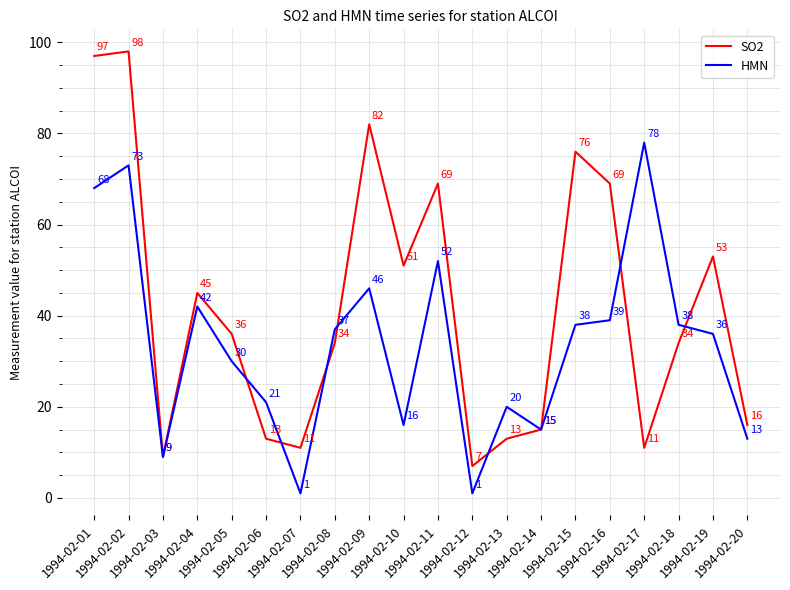

What is the difference between the maximum and minimum values in the HMN series?

77